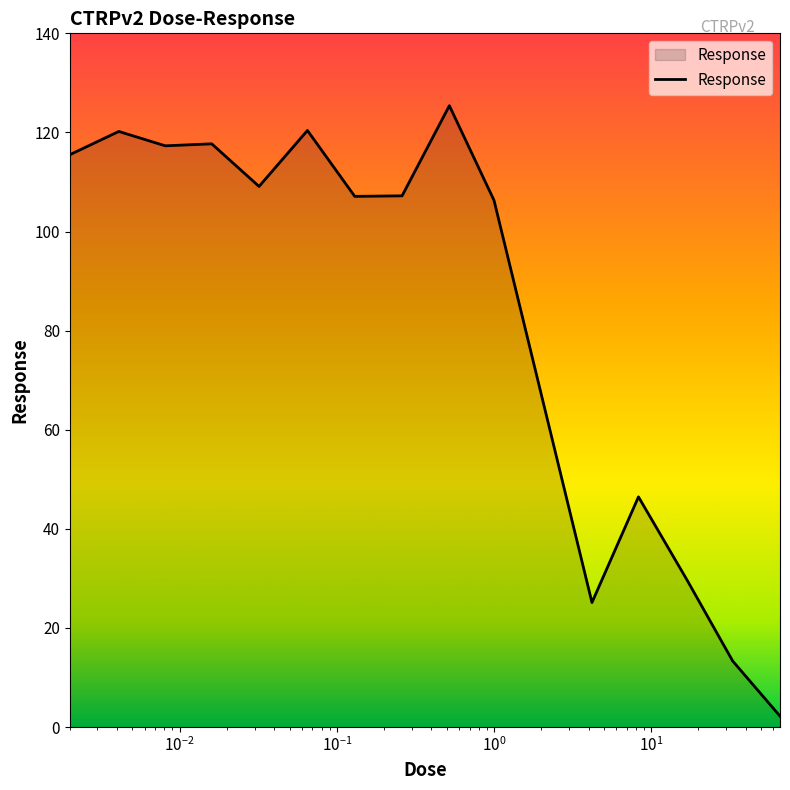

What is the difference between the maximum and minimum values?

123.2